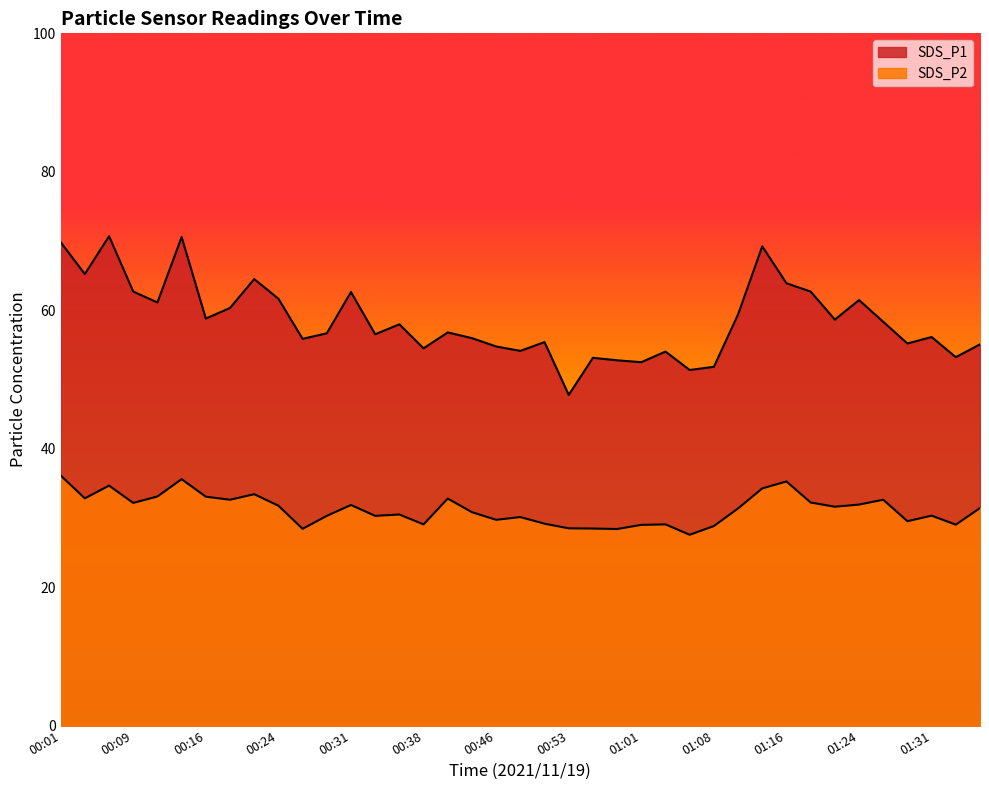

What position from the right is 01:03?

14